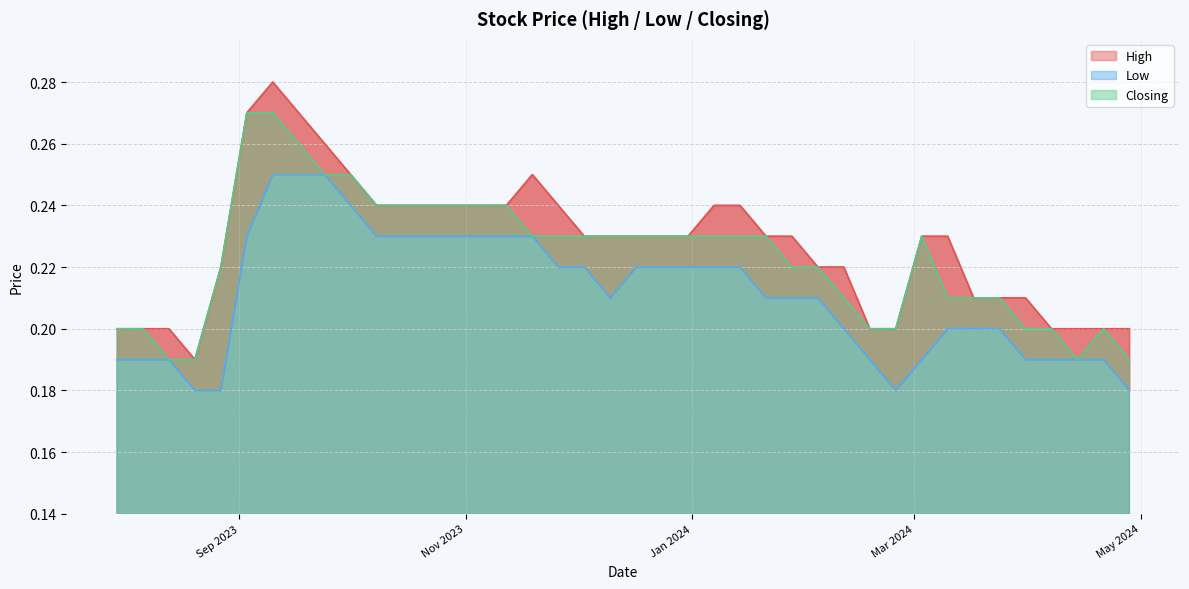

What is the value of the Closing point at the 12th from the left?

0.2